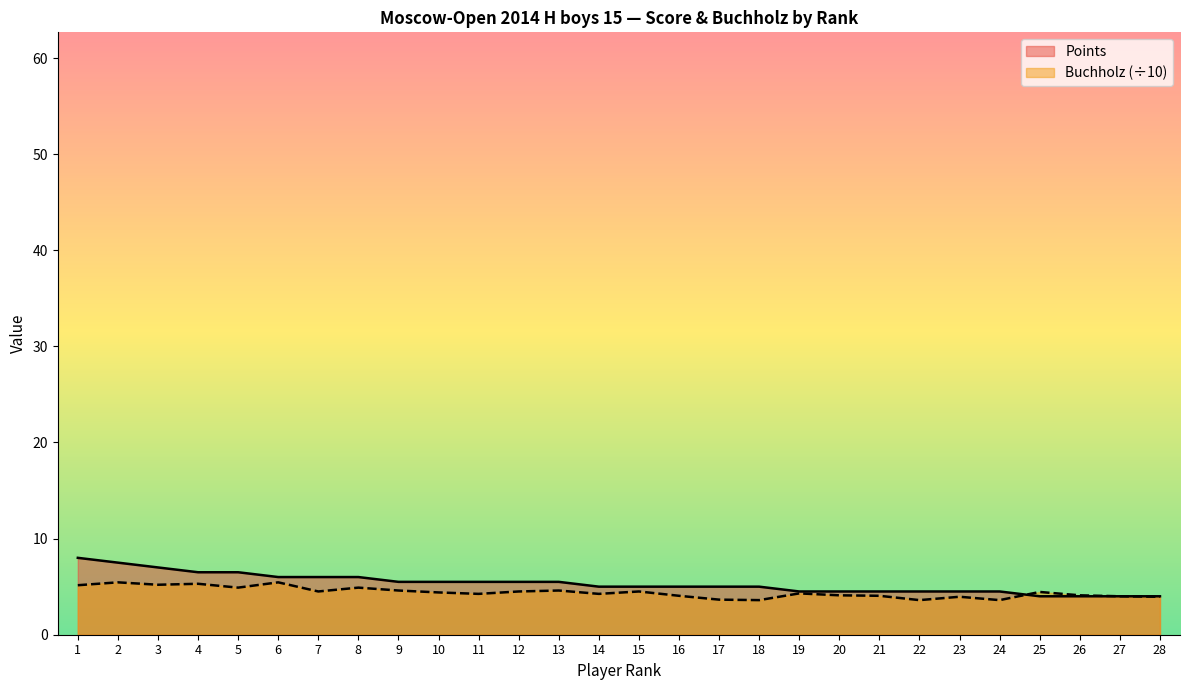

What is the value of the Points point at the 24th from the left?

4.5